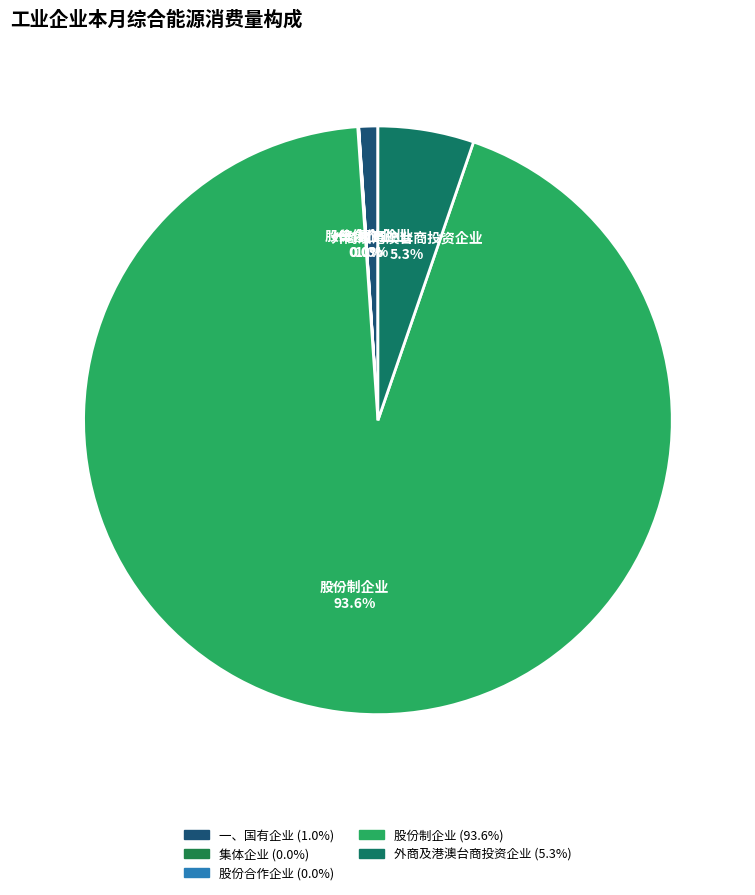

Is 一、国有企业 the majority of the pie?

No